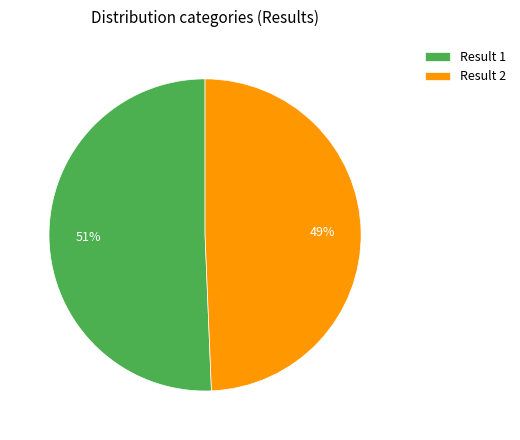

Combined, do Result 1 and Result 2 account for over 50%?

Yes